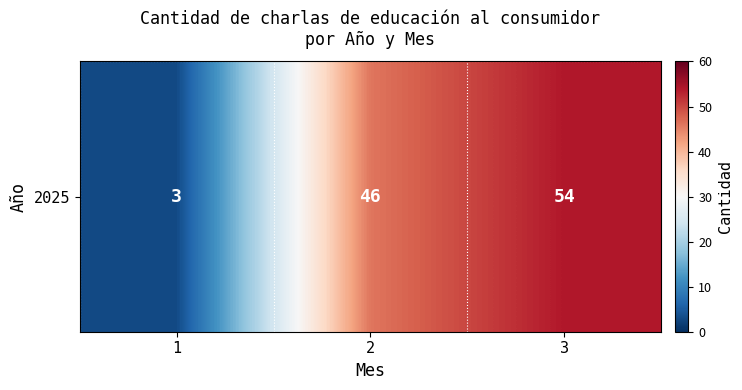

How many values are between 3 and 54?

3